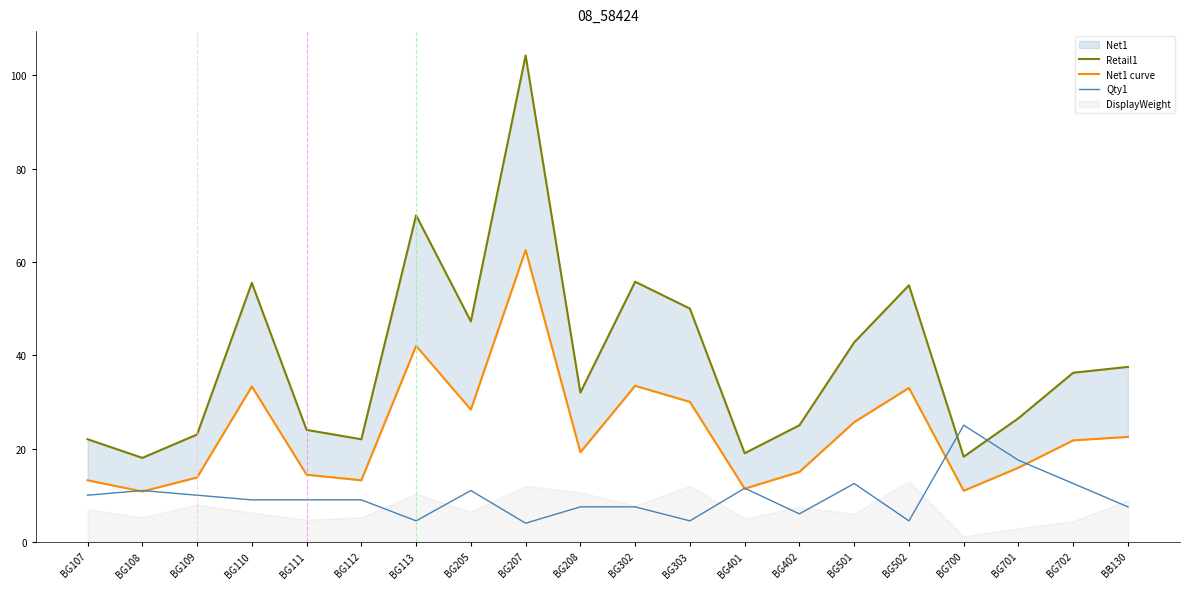

Which series has the widest spread of values?

Retail1